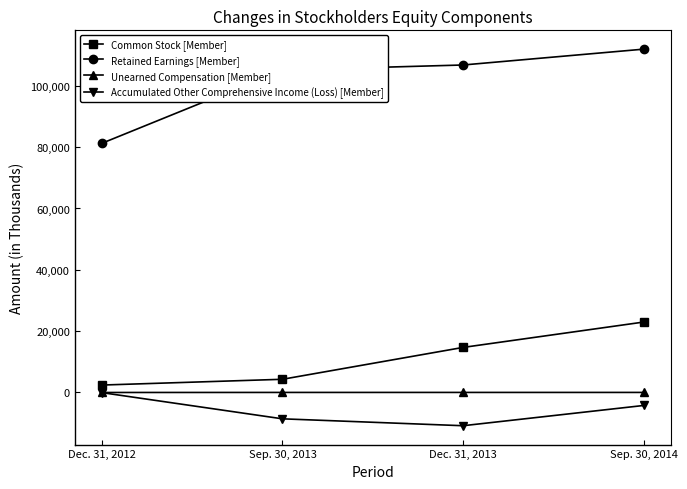

Which series has the largest total across all categories?

Retained Earnings [Member]